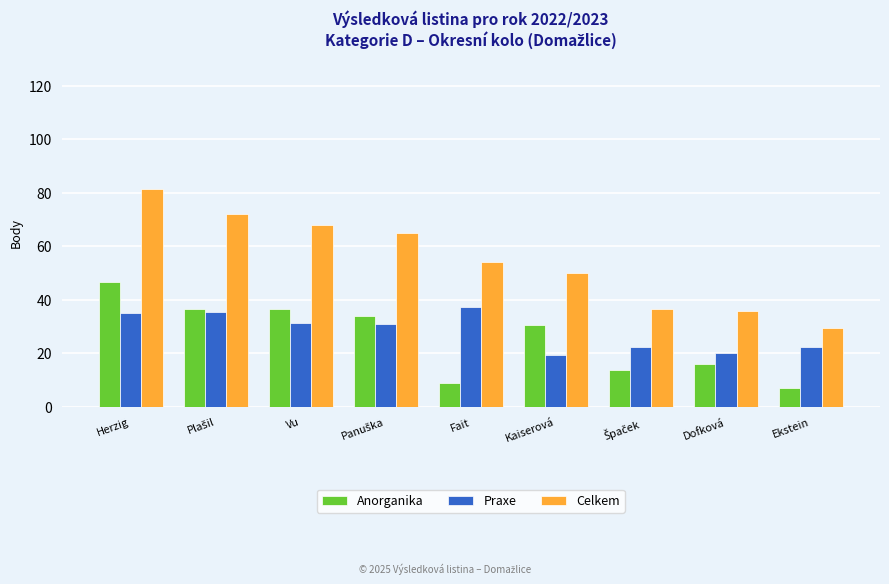

At which category is the sum across all series the highest?

Herzig